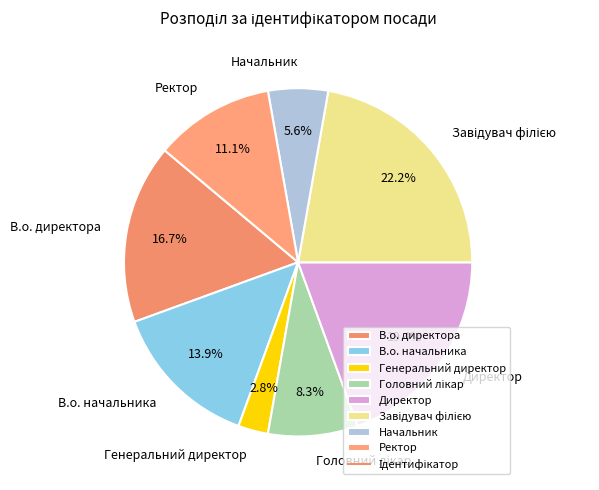

Combined, what portion of the pie is Директор and Начальник?

25.0%